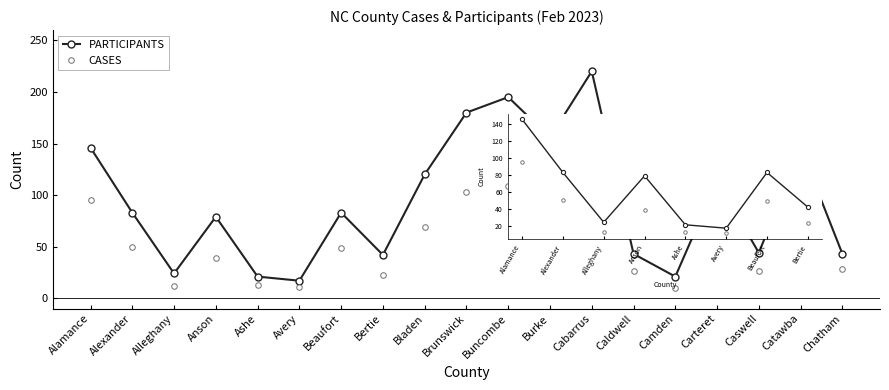

Rank the series by their maximum value, from lowest to highest.

CASES, PARTICIPANTS